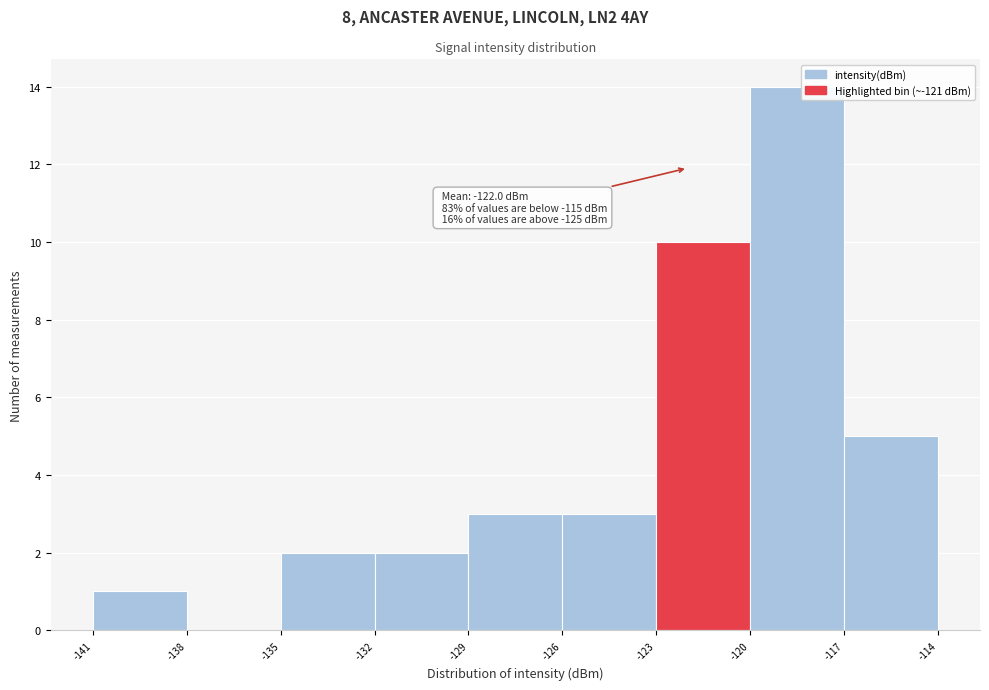

Which range on the x-axis has the tallest bar?

-120 to -117